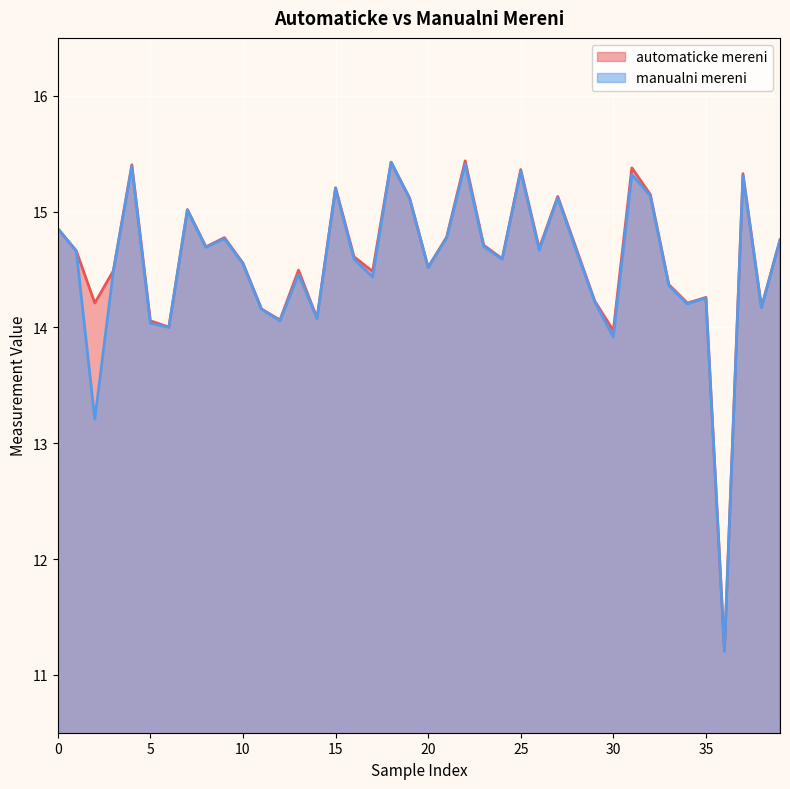

How many interior local valleys does the automaticke mereni series have?

13